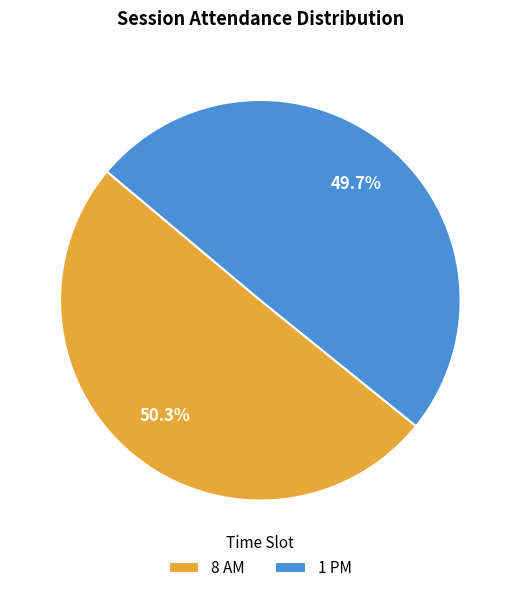

Does 1 PM account for over 50% of the chart?

No